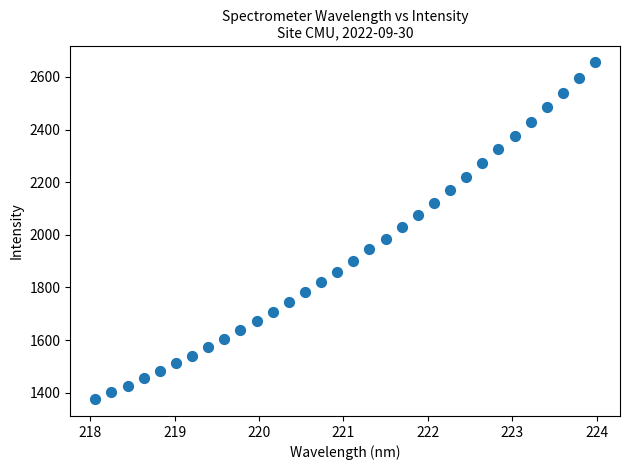

What is the range of X values (max minus min)?

5.9